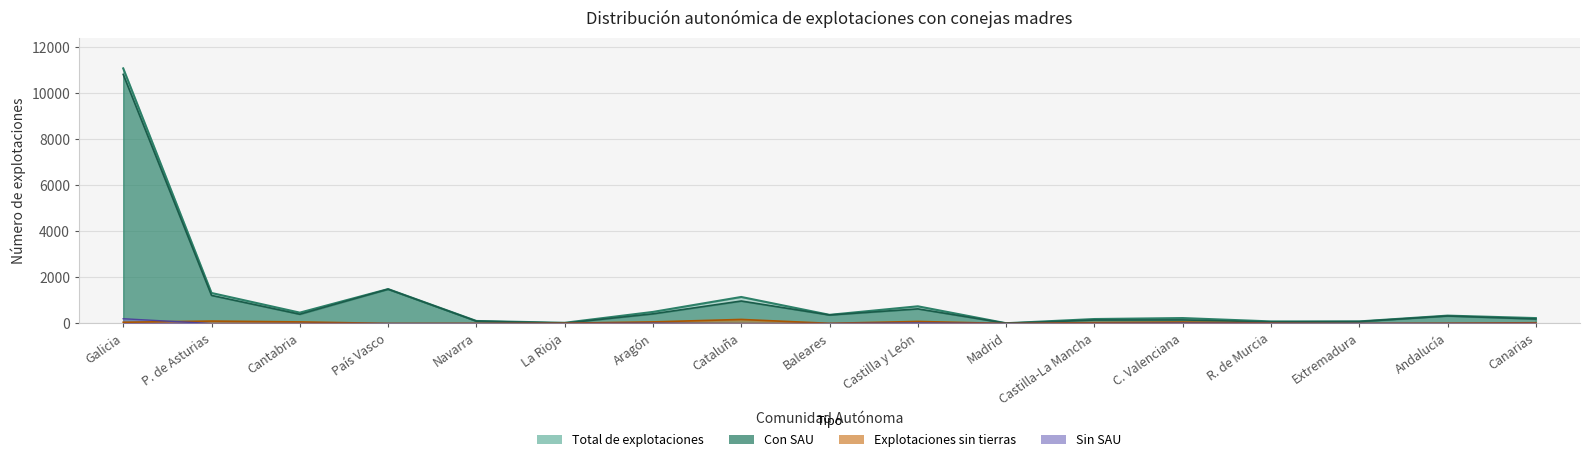

At how many categories does at least one series exceed 4679?

1